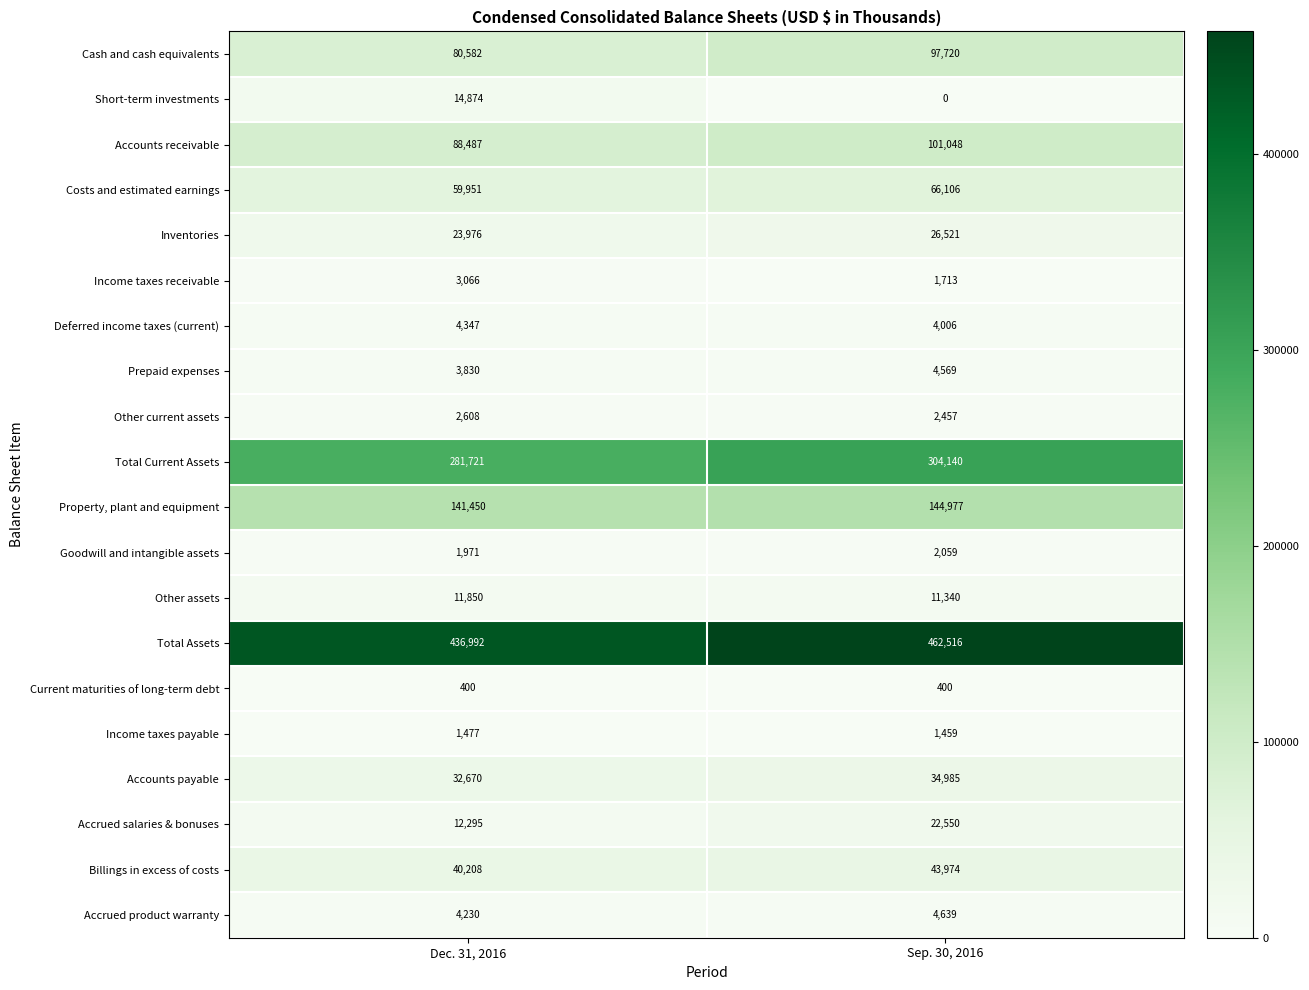

What value does the Deferred income taxes (current) series have at Dec. 31, 2016?

4347